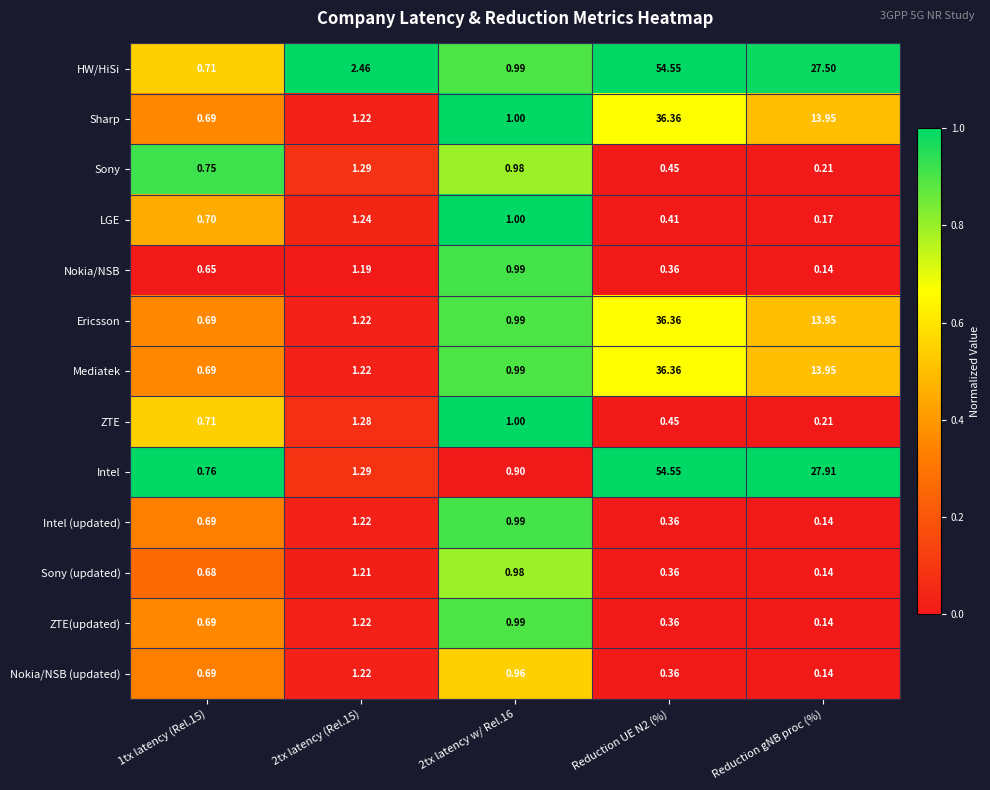

Which category has the lowest value across all series?

Reduction gNB proc (%)